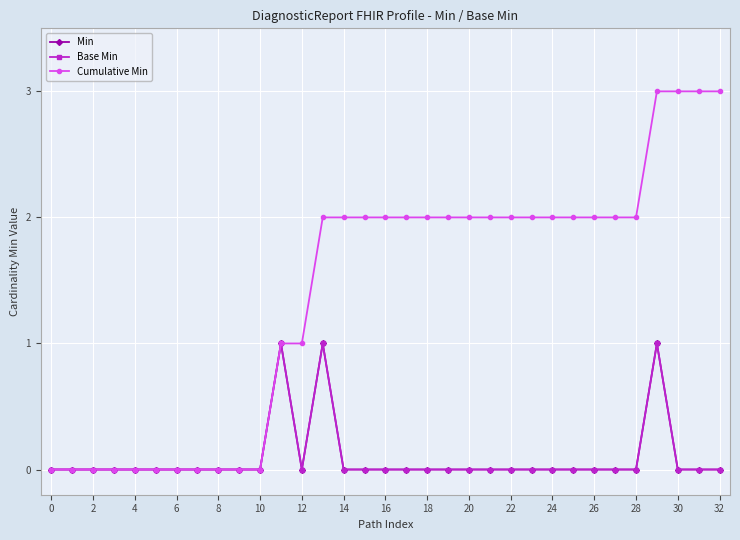

At which label does Cumulative Min reach its peak?

29